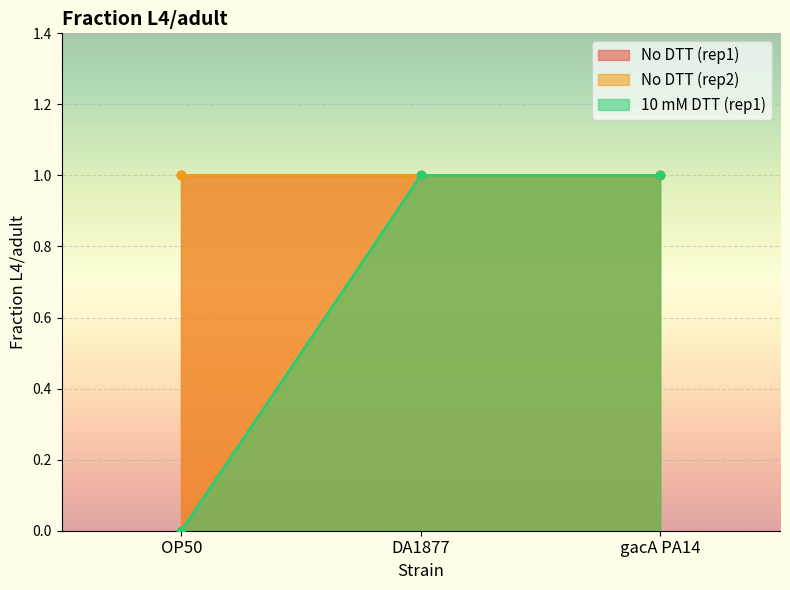

Where is No DTT (rep1) nearest to the value 1?

OP50